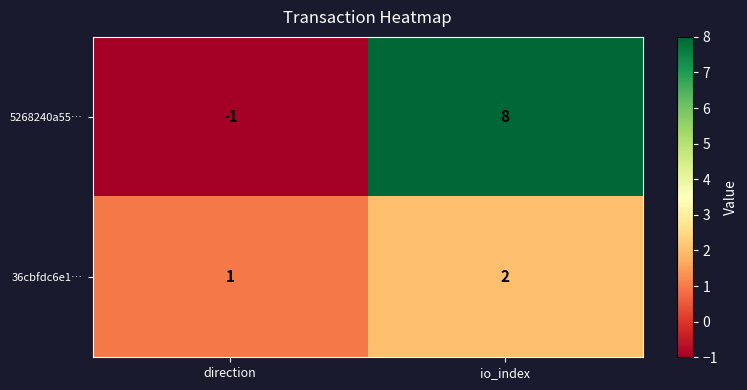

Reading left to right, transcribe all the data shown in this chart.

5268240a55…: -1	8
36cbfdc6e1…: 1	2